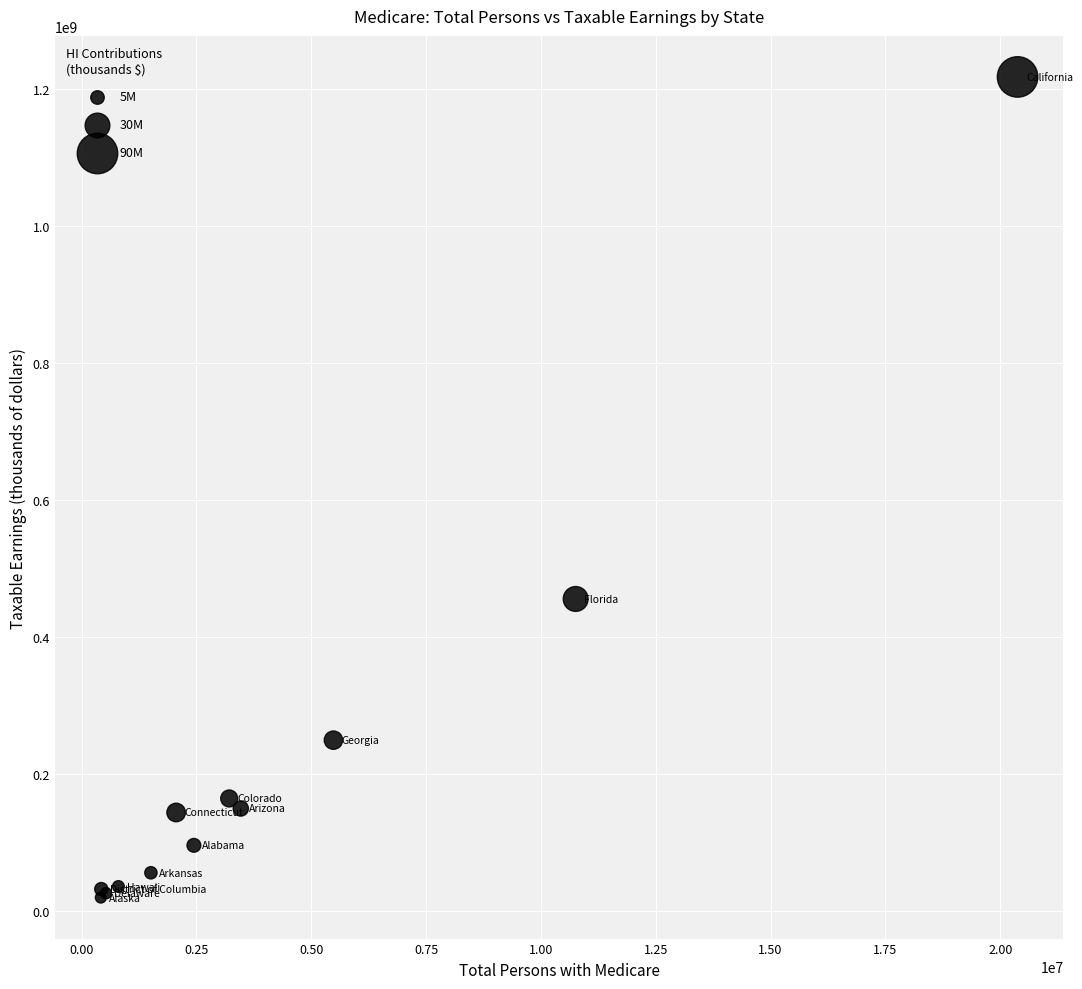

What Y value in the scatter plot is closest to 618937710?

455850654